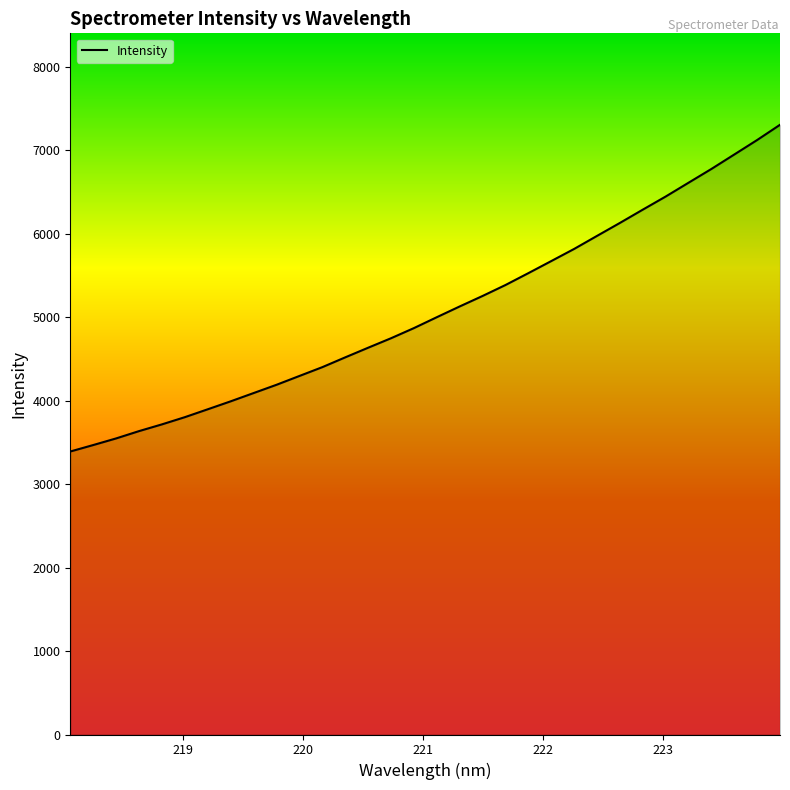

What is the maximum value shown in the chart?

7307.8